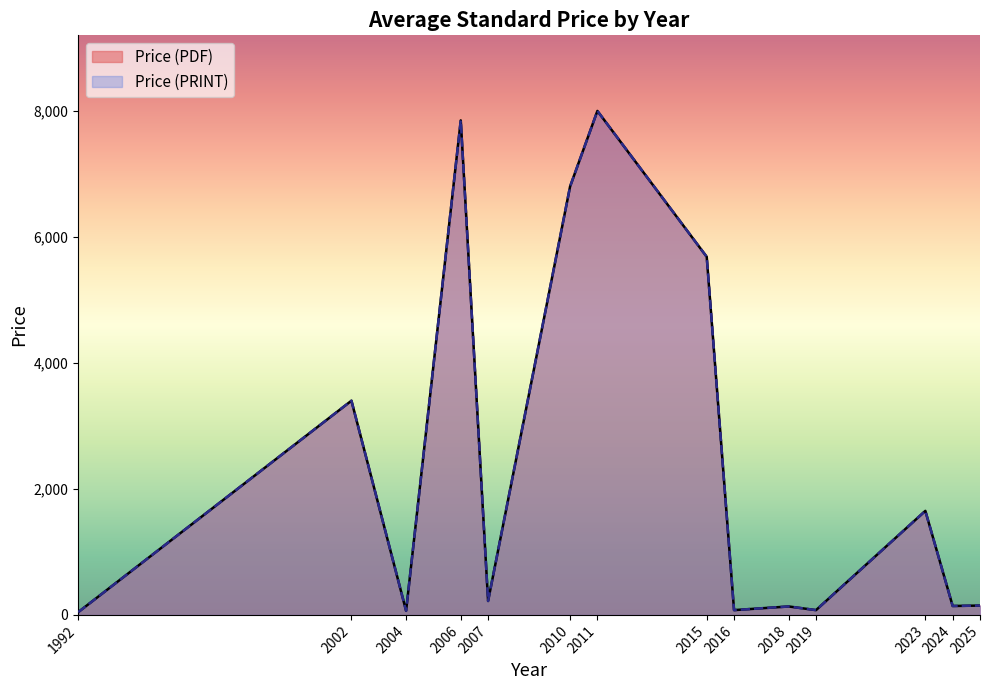

Which series has the widest spread of values?

Avg Price (PDF)